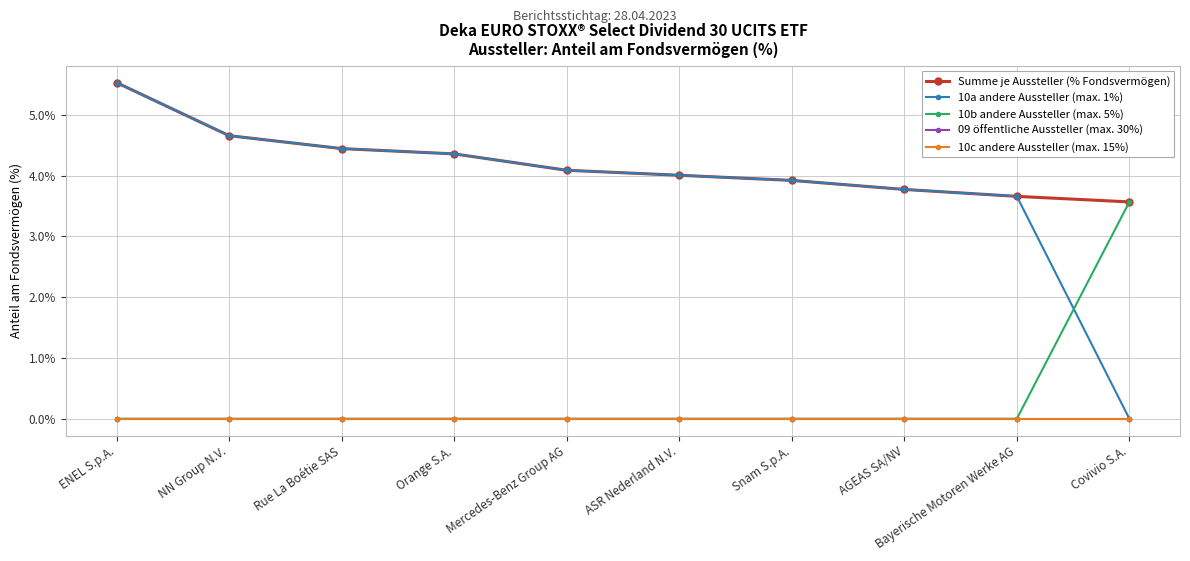

Is this an area chart (filled region under the line)?

No